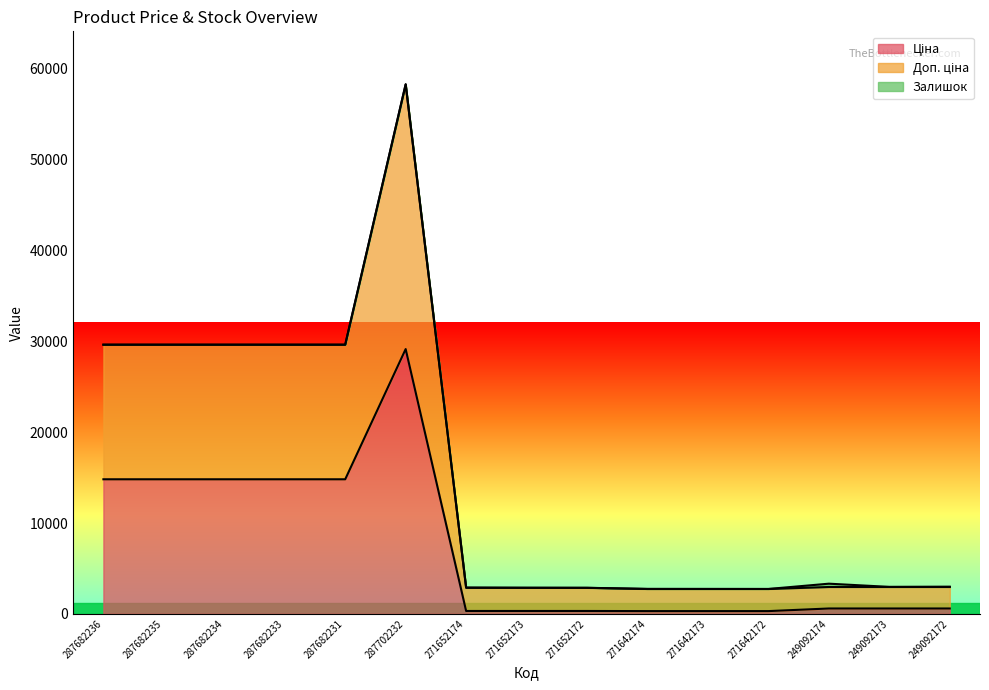

What is the total value across all series at 287682235?

29635.2